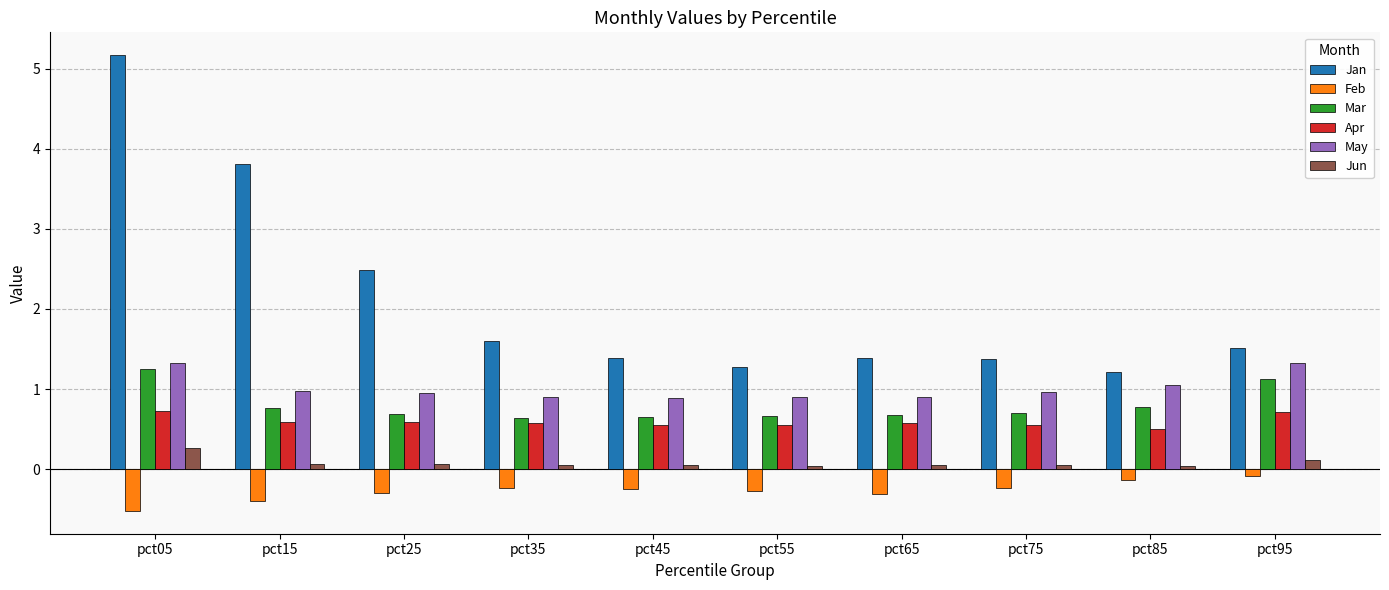

Which series has the largest total across all categories?

Jan